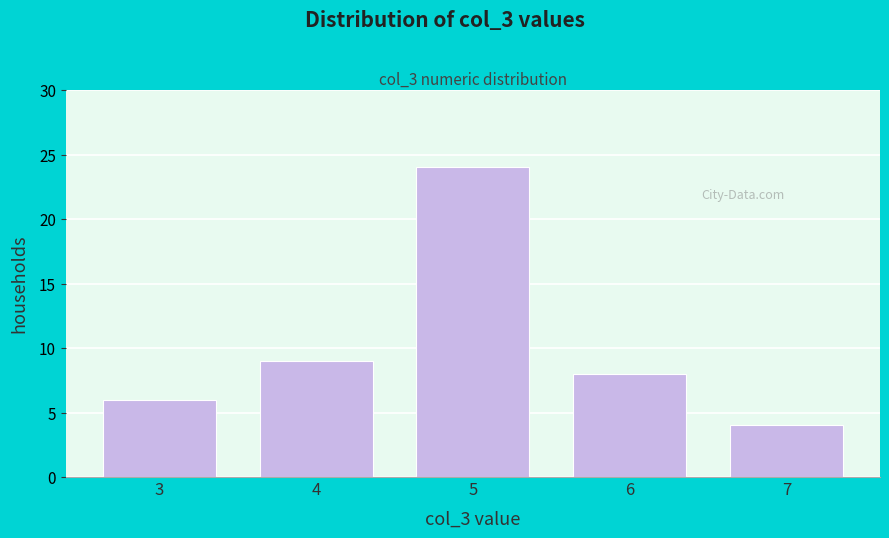

Reading right to left, extract all data points from this chart.

7=4	6=8	5=24	4=9	3=6